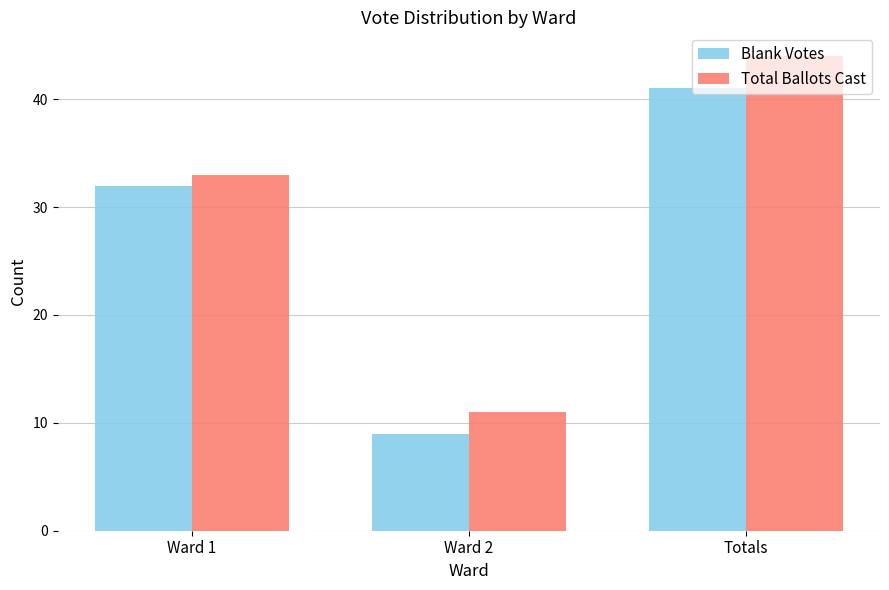

Reading left to right, list all the values displayed in this chart.

Blank Votes: 32	9	41
Total Ballots Cast: 33	11	44